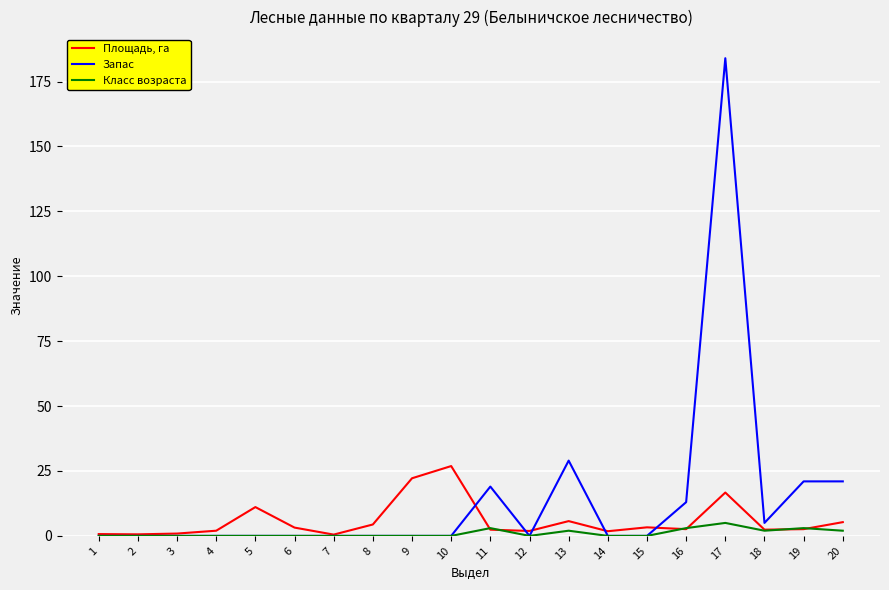

At which label does Класс возраста reach its peak?

17